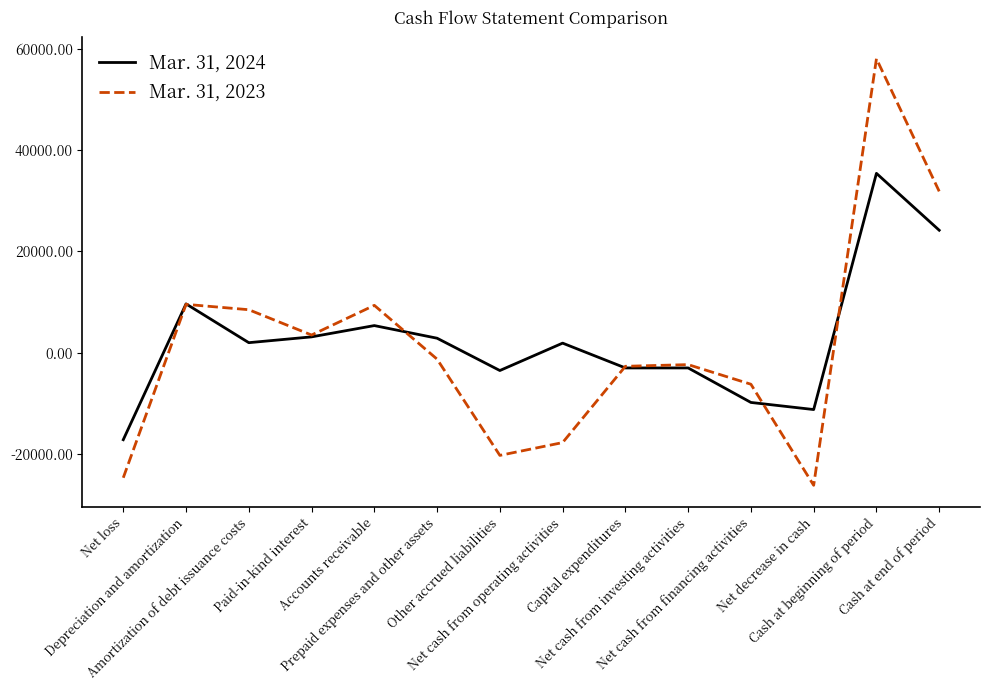

What is the smallest value displayed?

-26206